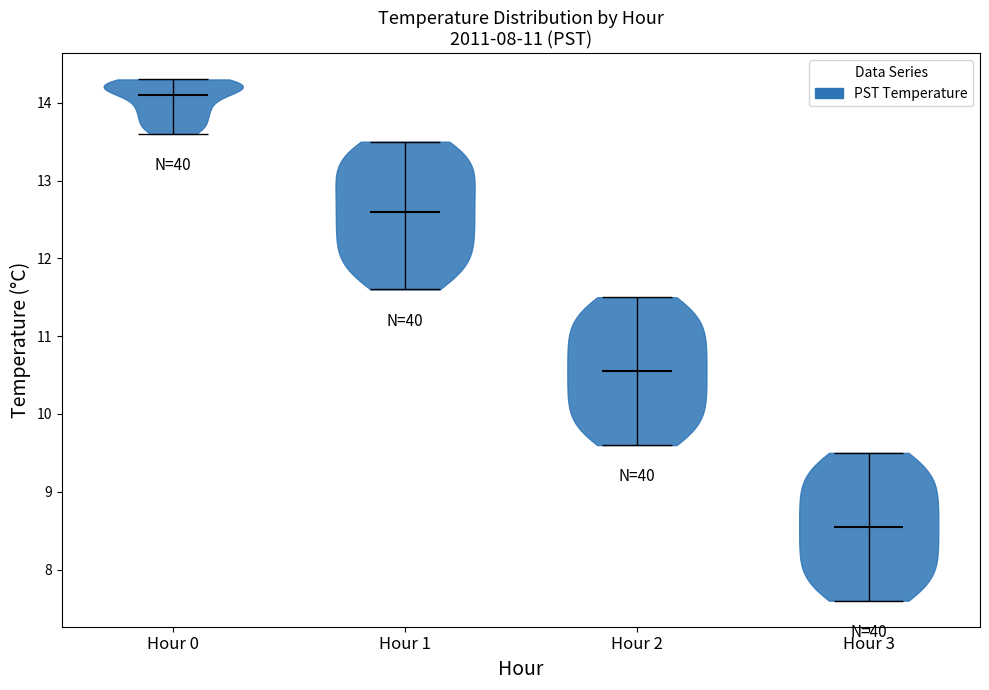

Which violin has the lowest median line?

Hour 3